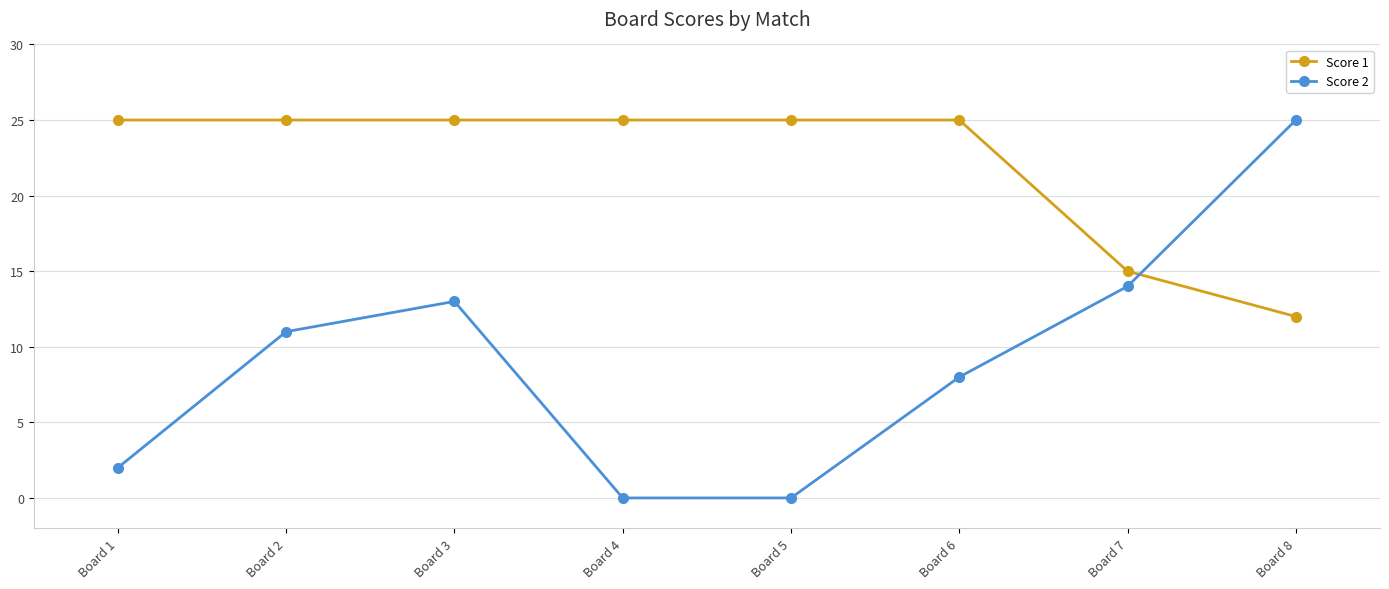

True or false: Score 1 has a value of 38 at Board 3.

False